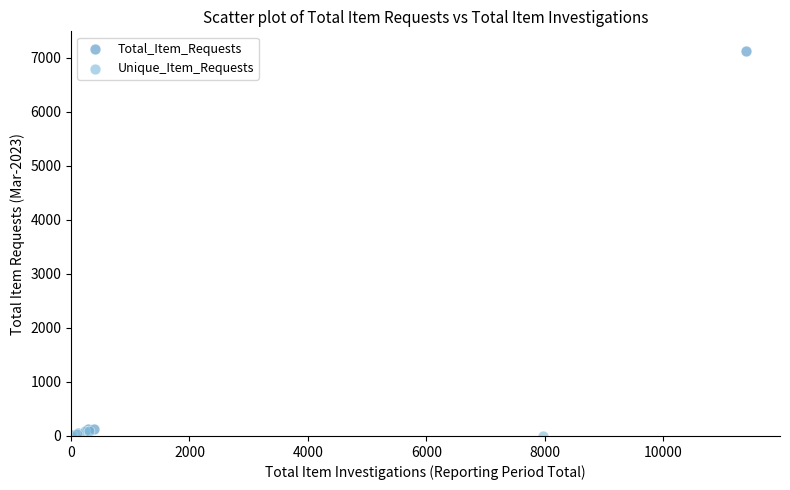

Which series contains the highest Y value?

Total_Item_Requests